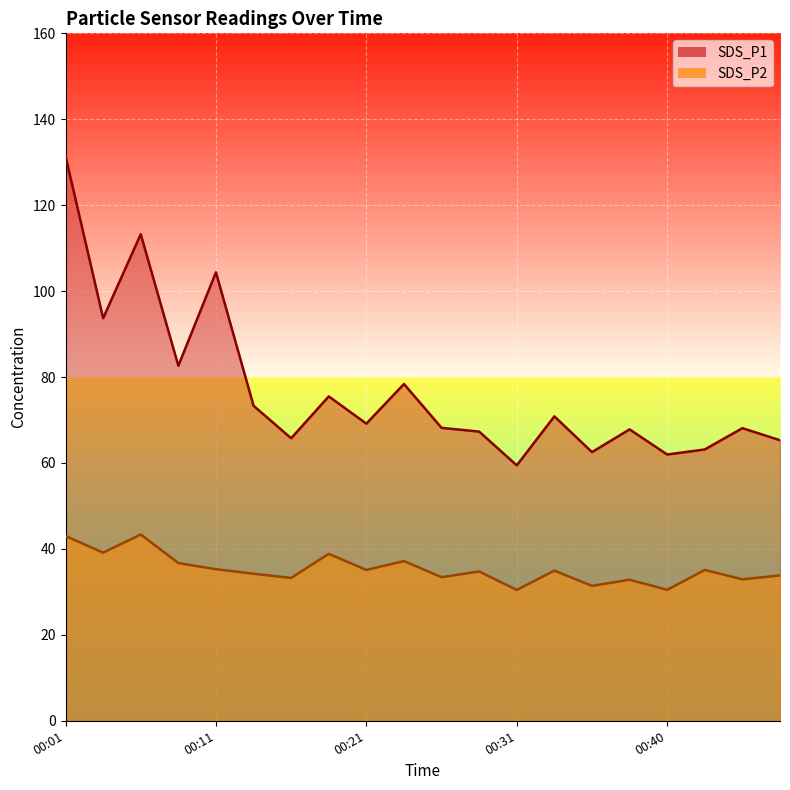

What is the value of the SDS_P1 point at the 6th from the left?

73.3